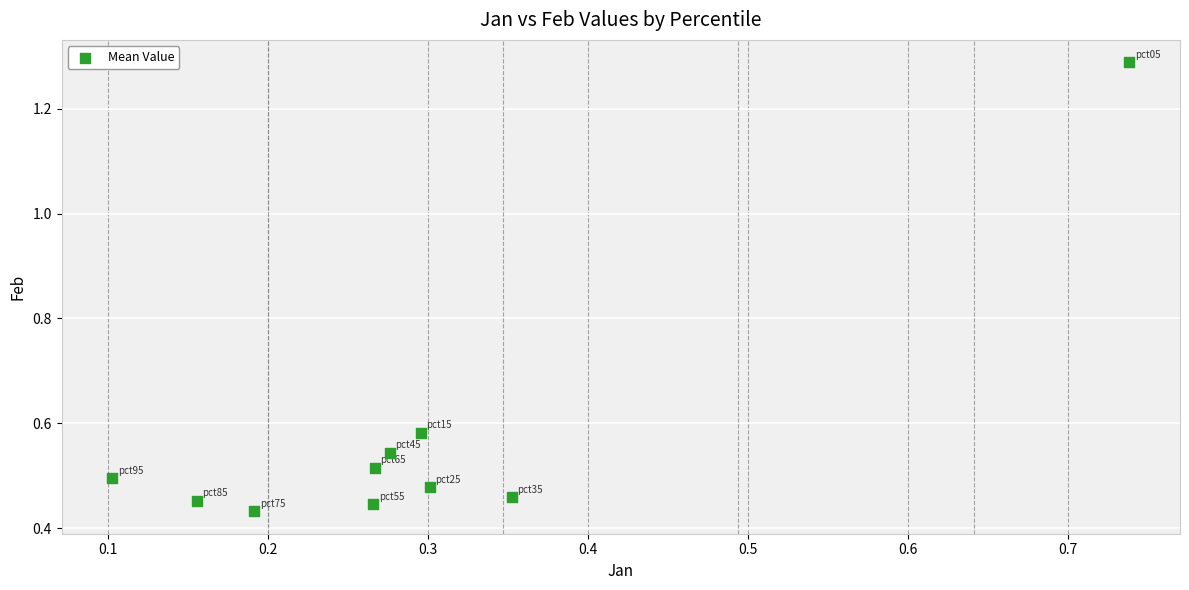

What is the range of Y values (max minus min)?

0.9